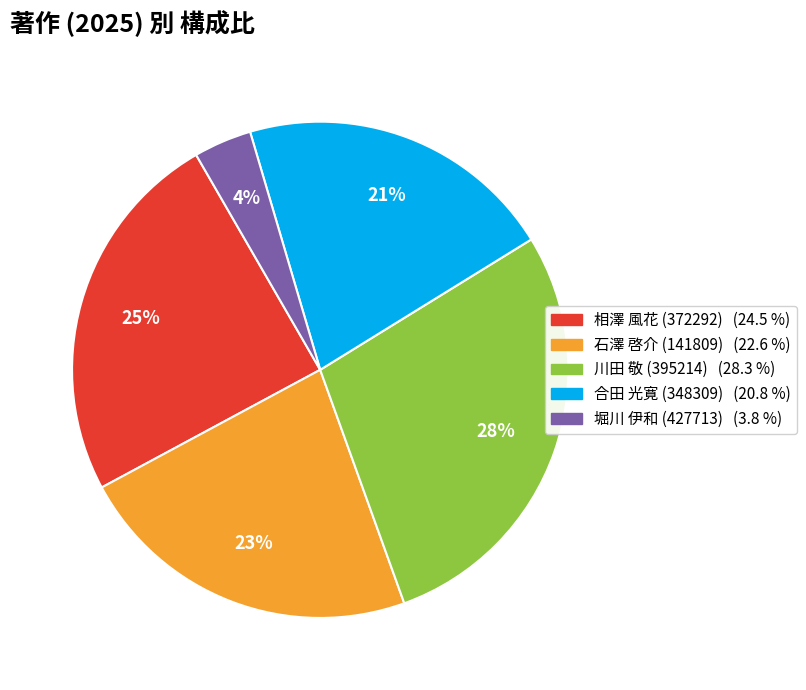

Count the number of slices in the pie.

5